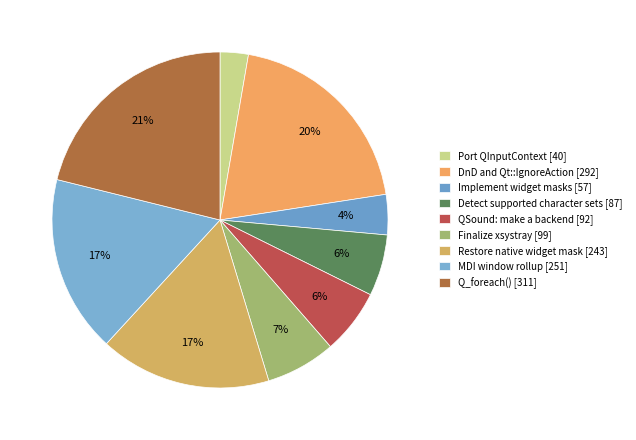

Is there any slice that represents more than half of the pie?

No